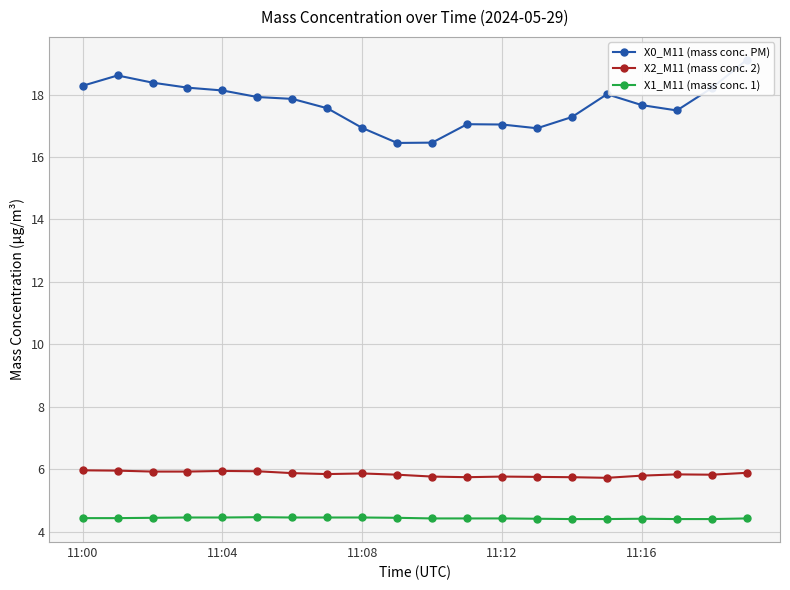

What is the highest value of the X0_M11 (mass conc. PM) series?

19.1